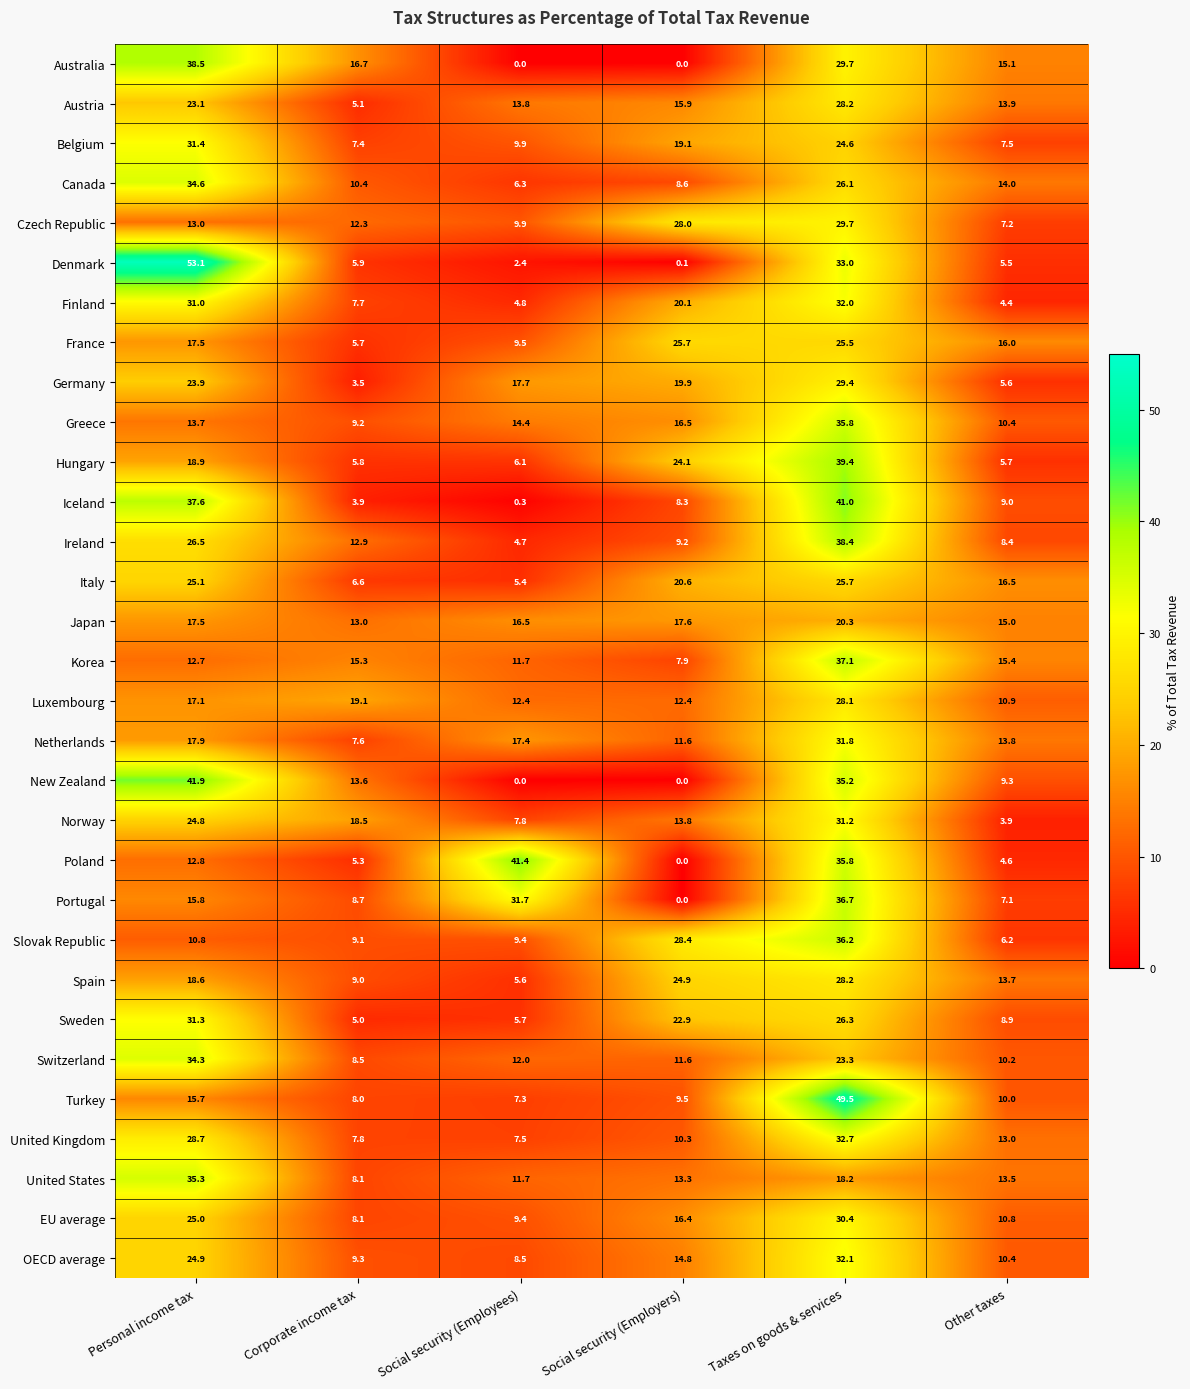

The Iceland series shows 37.6 at Personal income tax. True or false?

True